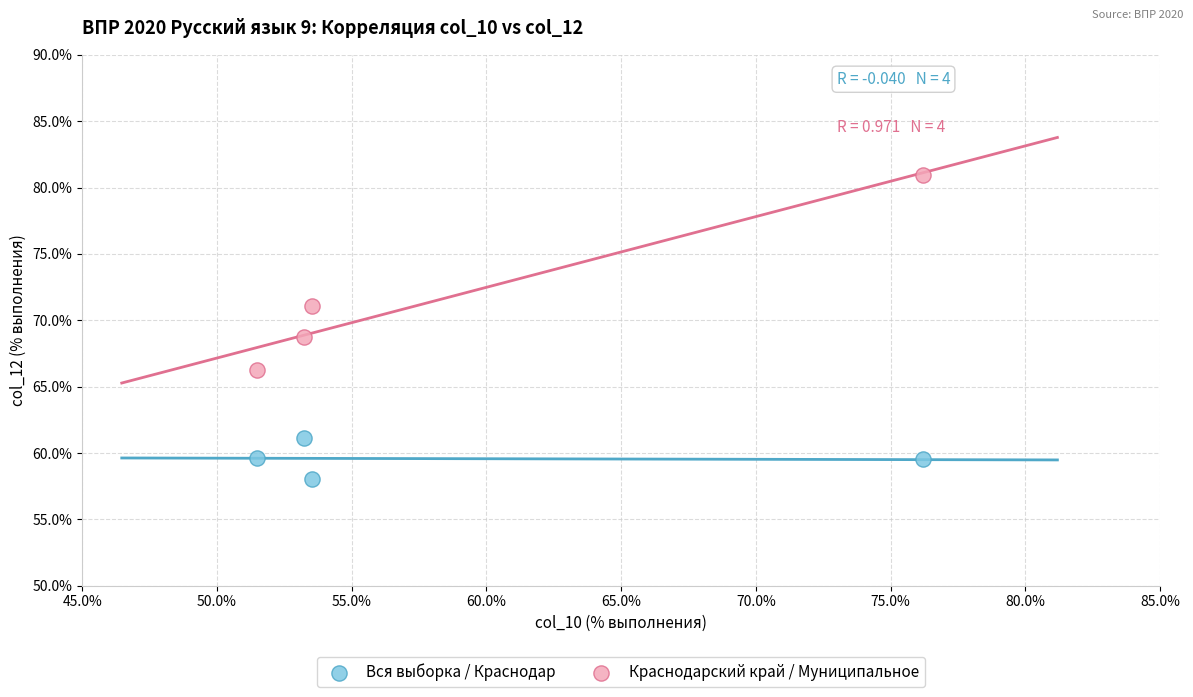

Which series contains the highest Y value?

Краснодарский край / Муниципальное